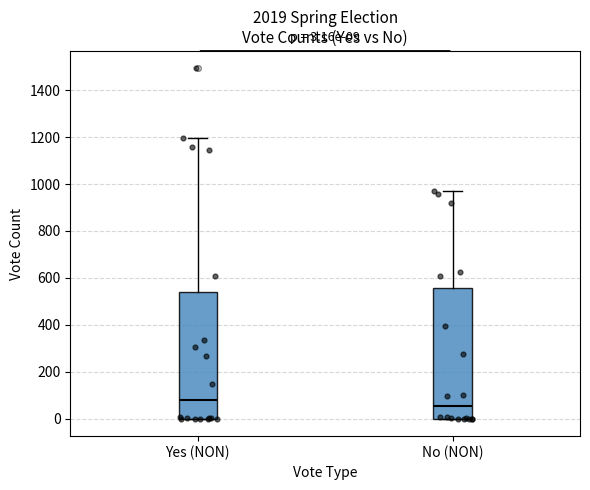

Which box has the highest median line?

Yes (NON)